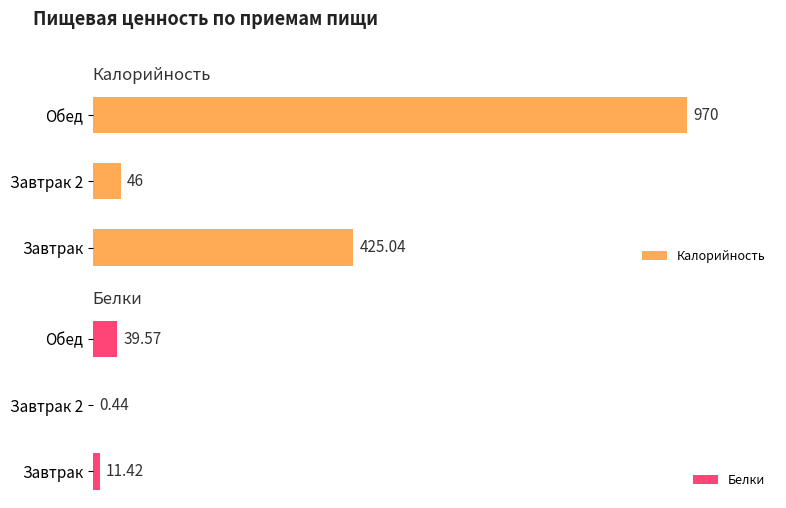

Rank the categories by Калорийность value from lowest to highest.

Завтрак 2, Завтрак, Обед